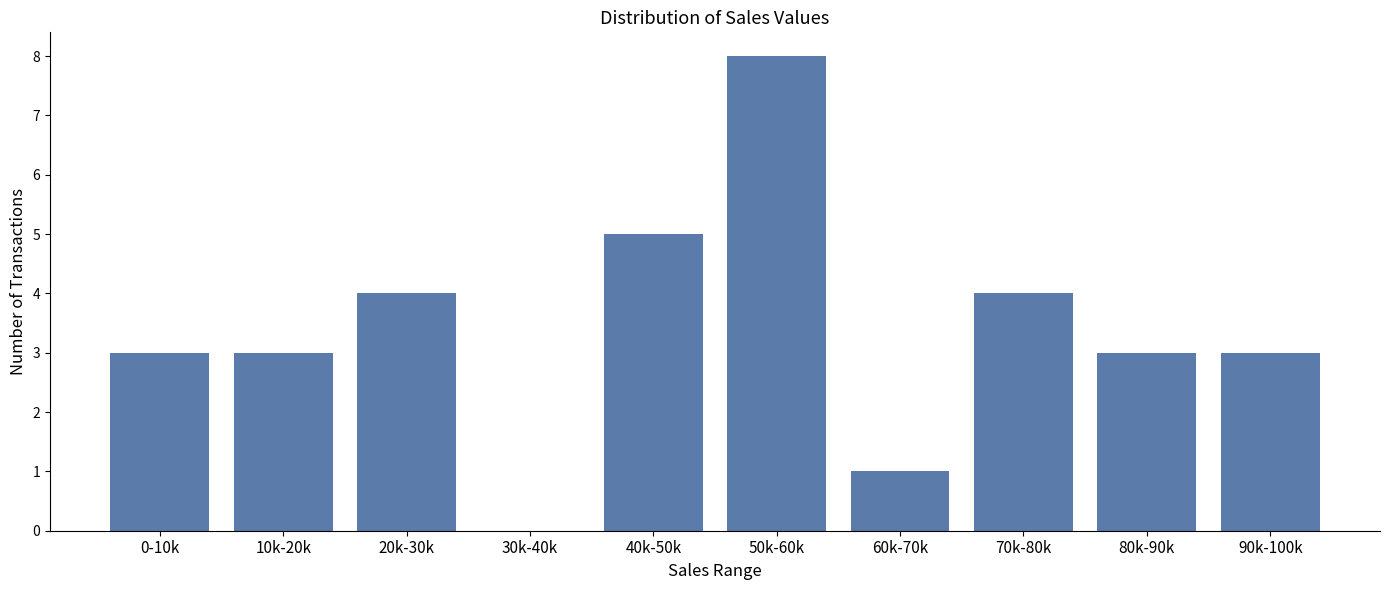

What value does the data have at 50k-60k?

8